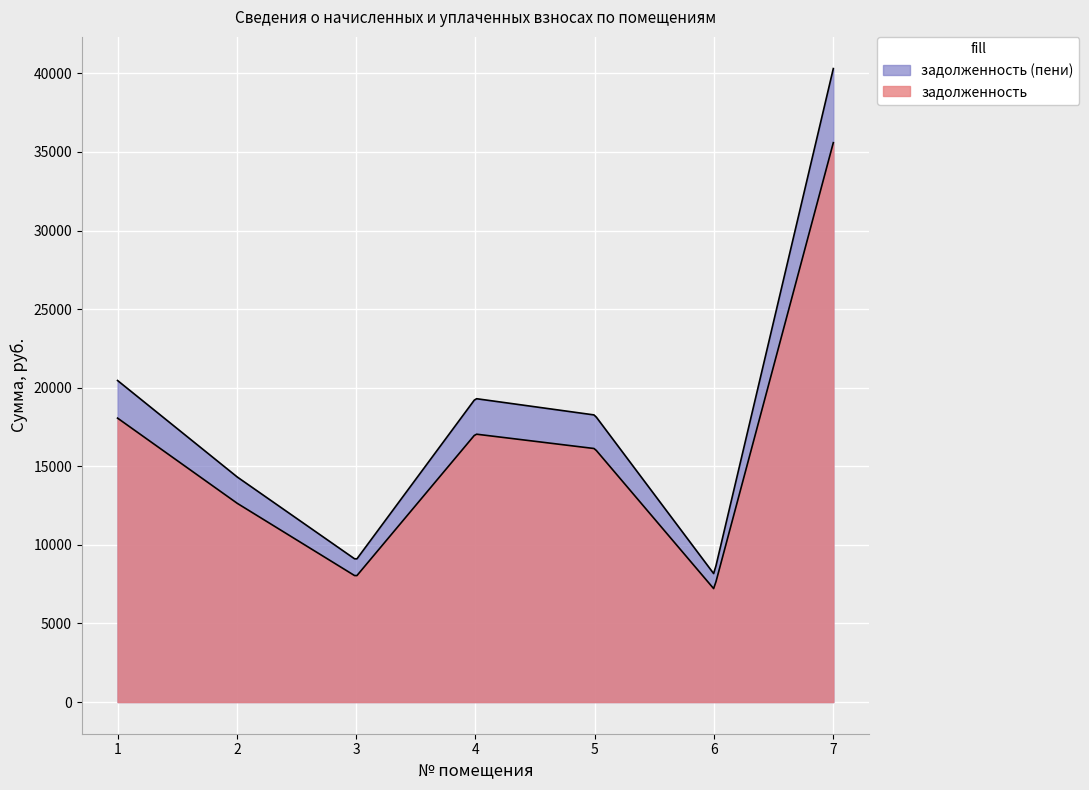

At which label does задолженность first exceed 16127?

1